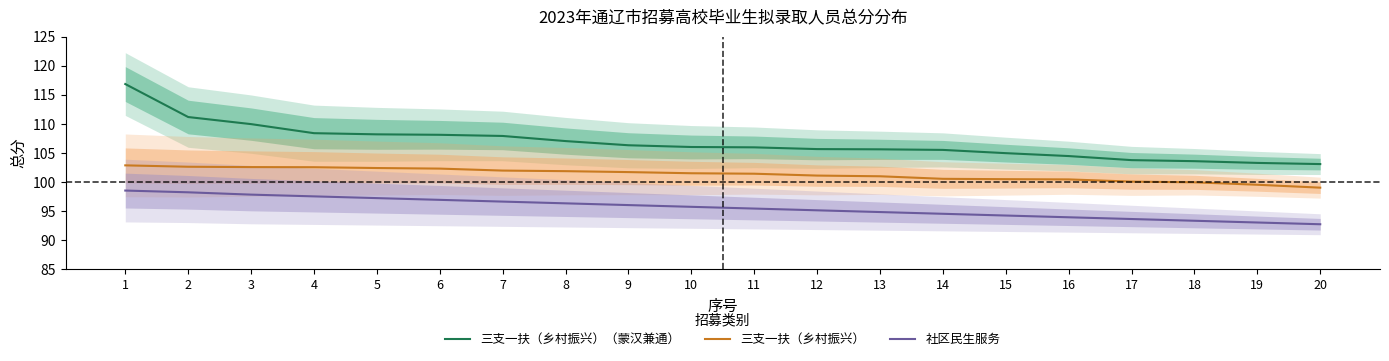

How many values in the 三支一扶（乡村振兴） series are below 101?

8